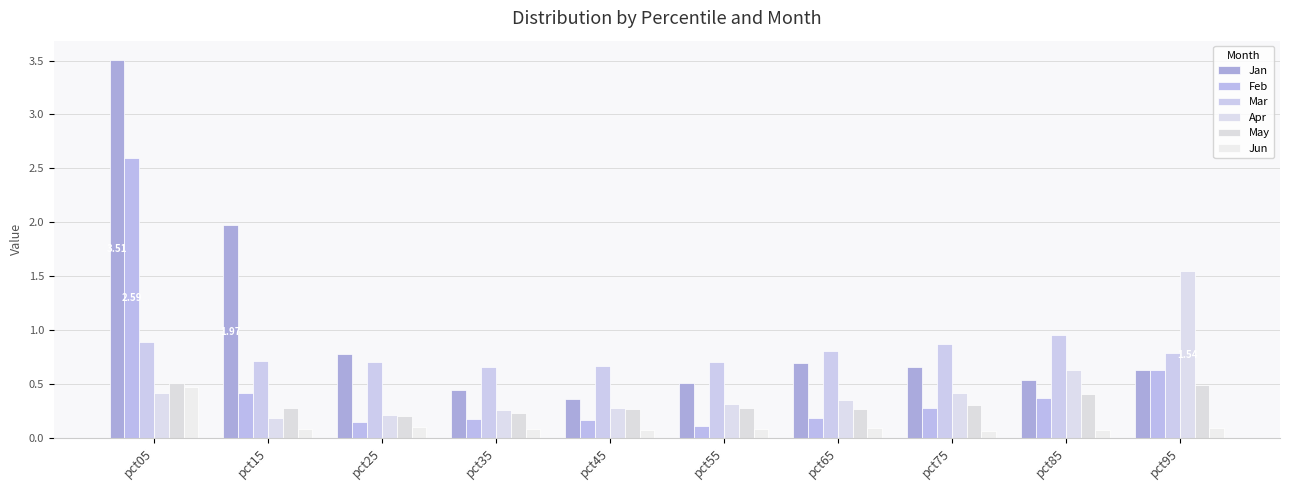

How many distinct data groups are displayed?

6